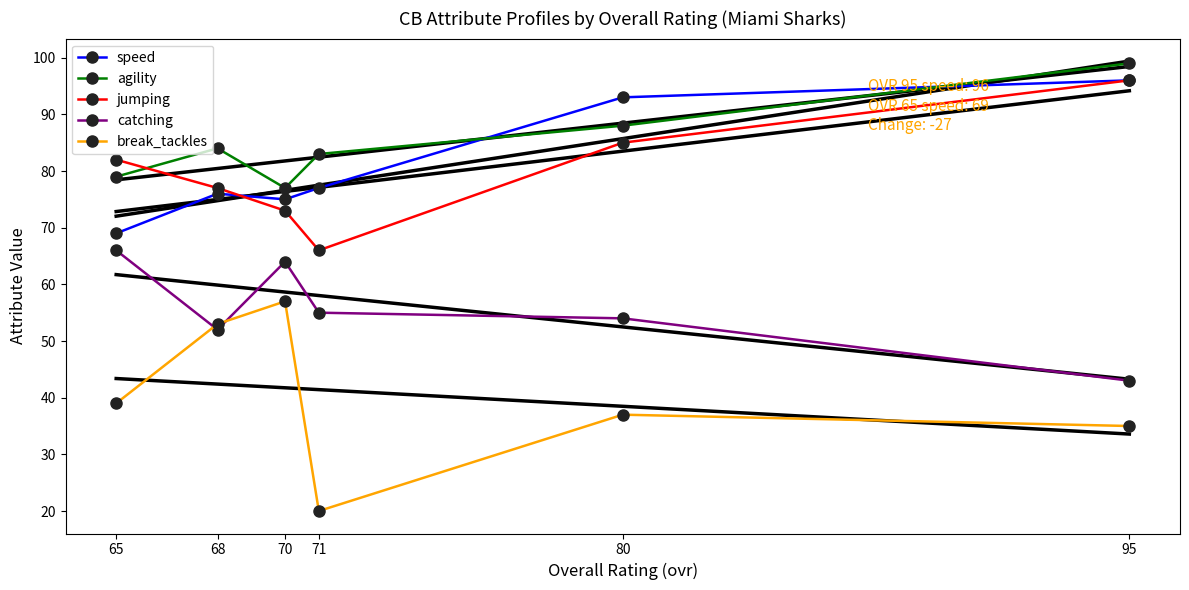

Where does the break_tackles series first go above 39?

70